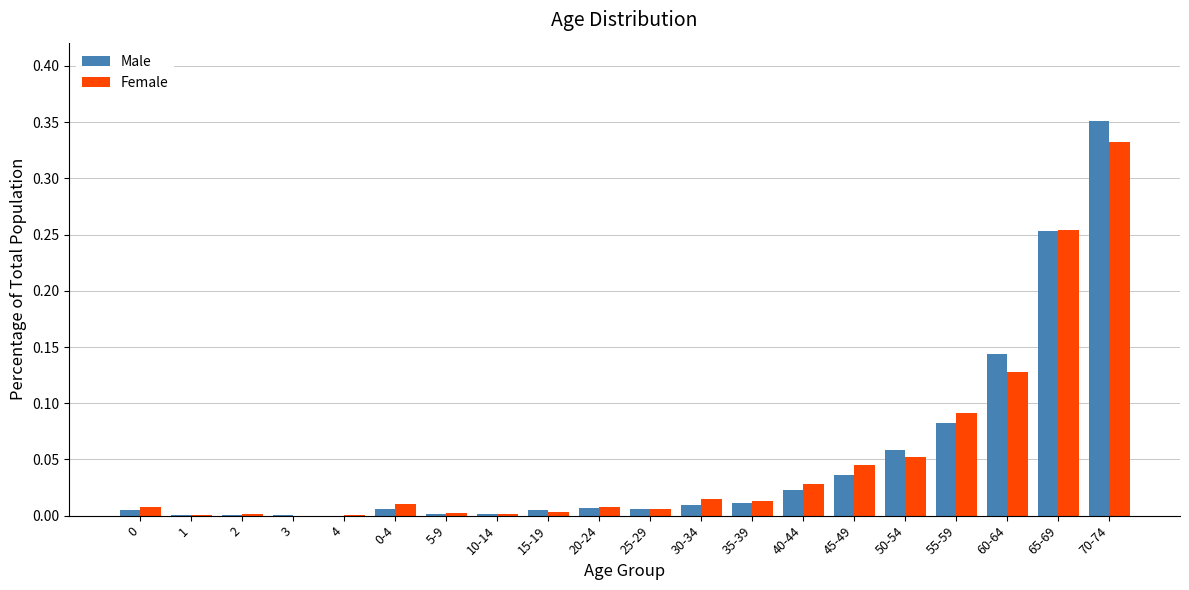

At which category does the chart reach its peak across all series?

70-74